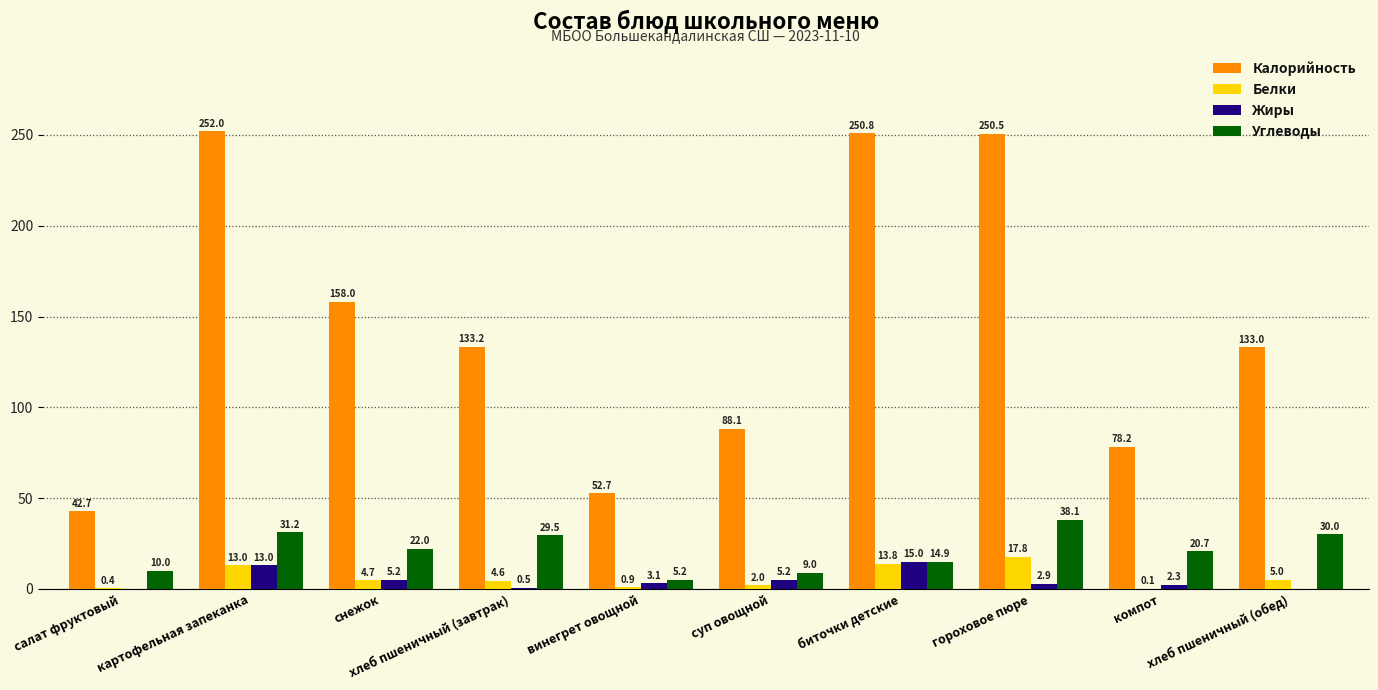

What is the maximum value shown in the chart?

252.0